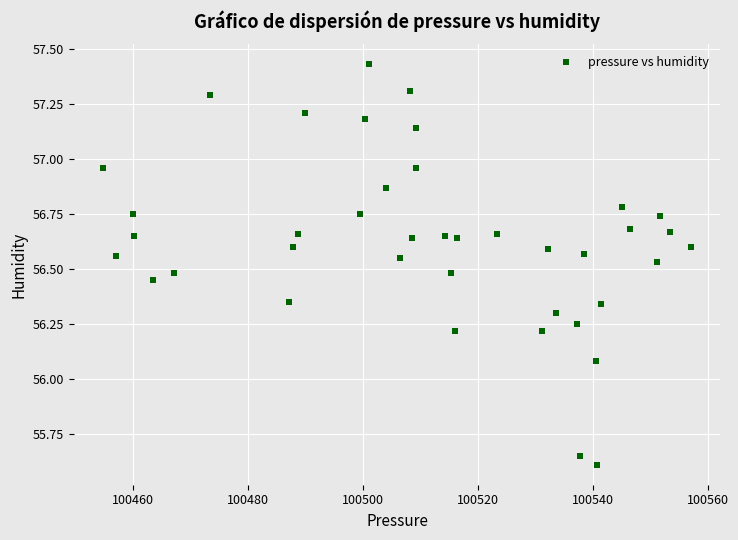

What is the range of X values (max minus min)?

102.2